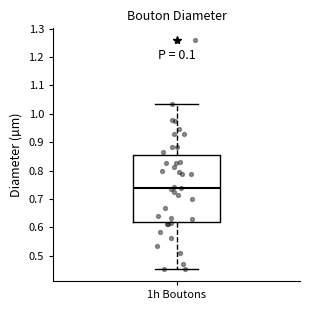

Read this box plot against the y-axis: the position of the median line, the range covered by the box, and the ends of both whiskers. The values are not printed on the chart, so give them approximately, as read against the axis.

median 0.74, box 0.62 to 0.86, whiskers 0.45 to 1.04